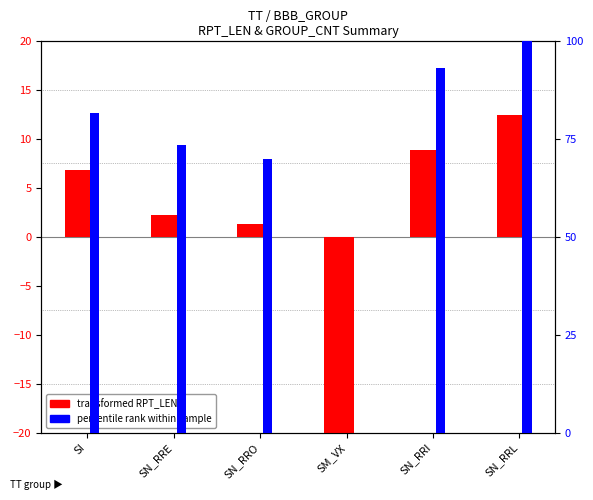

What is the maximum value shown in the chart?

100.0